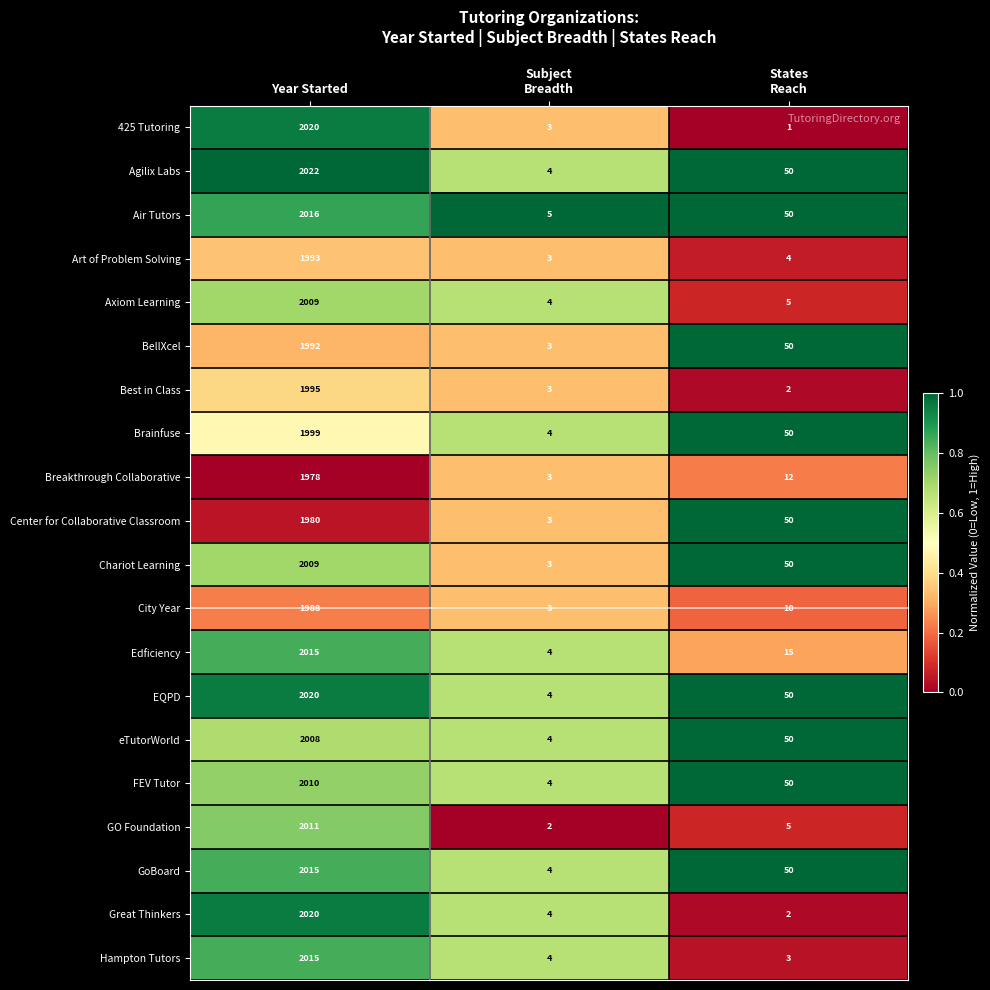

Which series has the largest range (max minus min)?

425 Tutoring